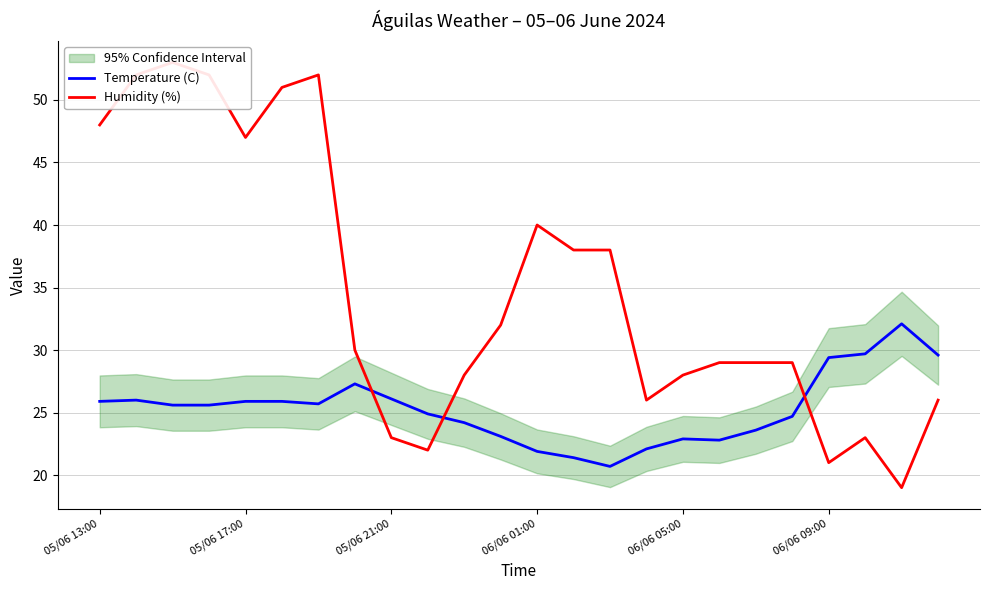

True or false: Temperature (C) has a value of 33.0 at 17.

False